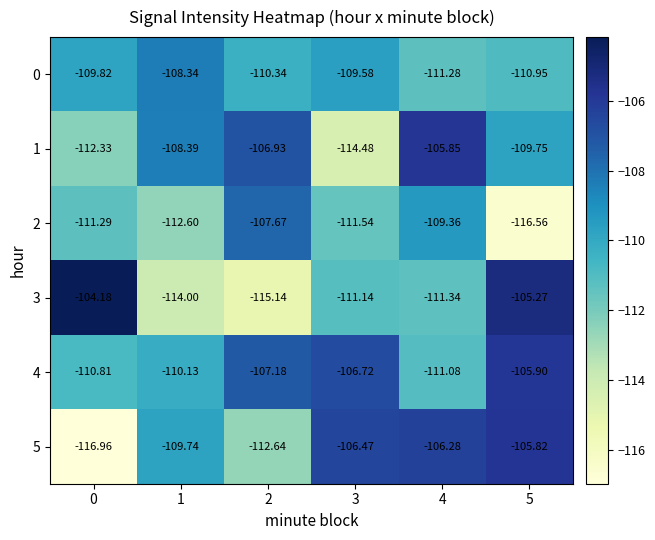

Is the value of 2 at 5 greater than the value of 5 at 2?

No